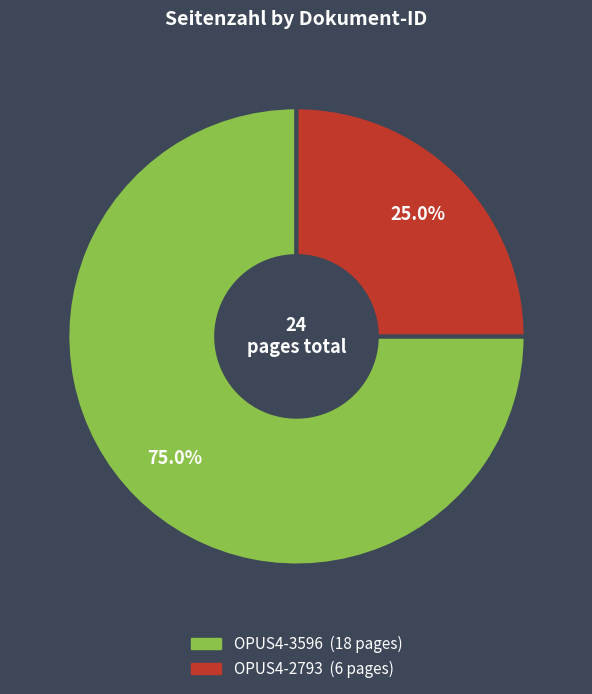

What is the largest slice in the pie chart?

OPUS4-3596